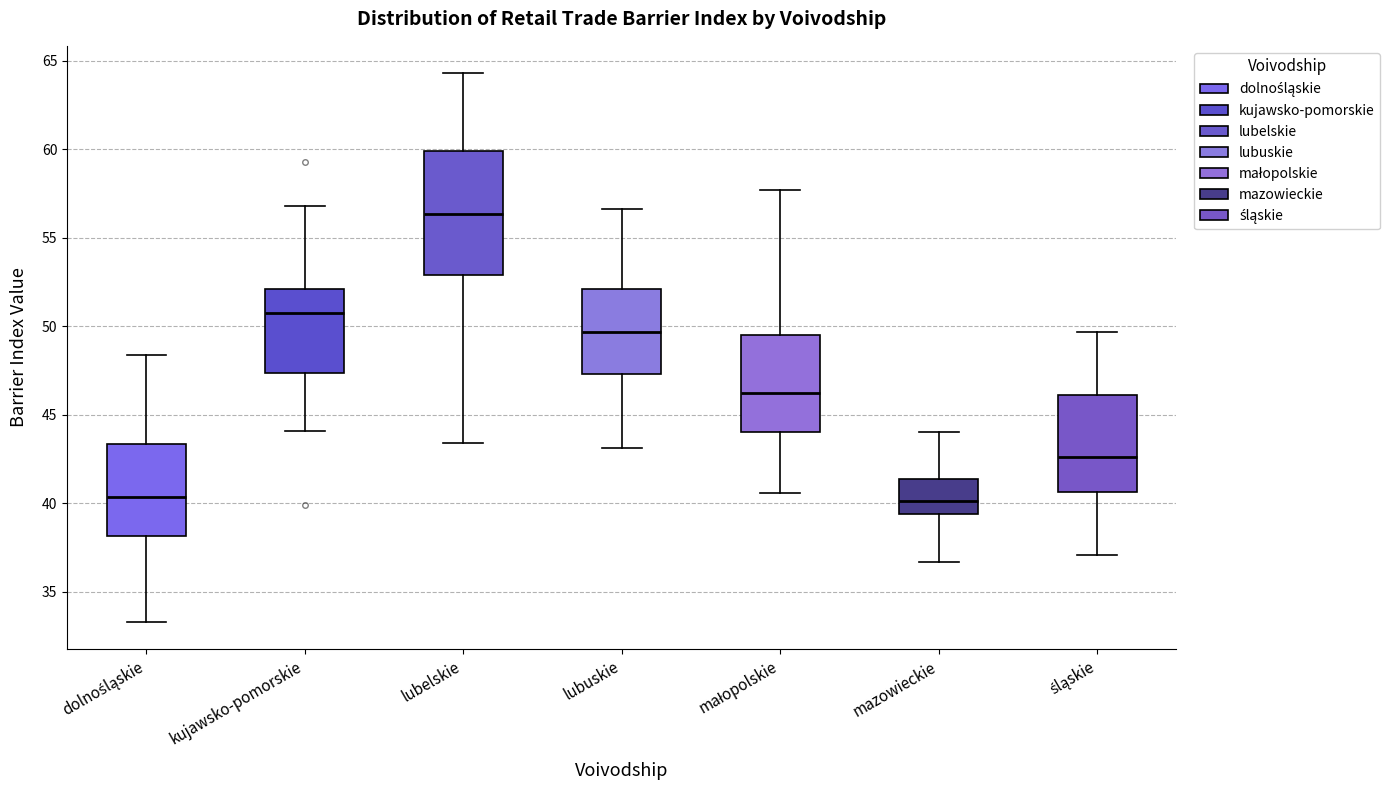

Reading left to right, read every box against the y-axis: the position of its median line, the range the box covers, and the ends of its whiskers. The values are not printed on the chart, so give them approximately, as read against the axis.

dolnośląskie: median 40.5, box 38.0 to 43.5, whiskers 33.5 to 48.5
kujawsko-pomorskie: median 51.0, box 47.5 to 52.0, whiskers 44.0 to 57.0
lubelskie: median 56.5, box 53.0 to 60.0, whiskers 43.5 to 64.5
lubuskie: median 49.5, box 47.5 to 52.0, whiskers 43.0 to 56.5
małopolskie: median 46.5, box 44.0 to 49.5, whiskers 40.5 to 57.5
mazowieckie: median 40.0, box 39.5 to 41.5, whiskers 36.5 to 44.0
śląskie: median 42.5, box 40.5 to 46.0, whiskers 37.0 to 49.5